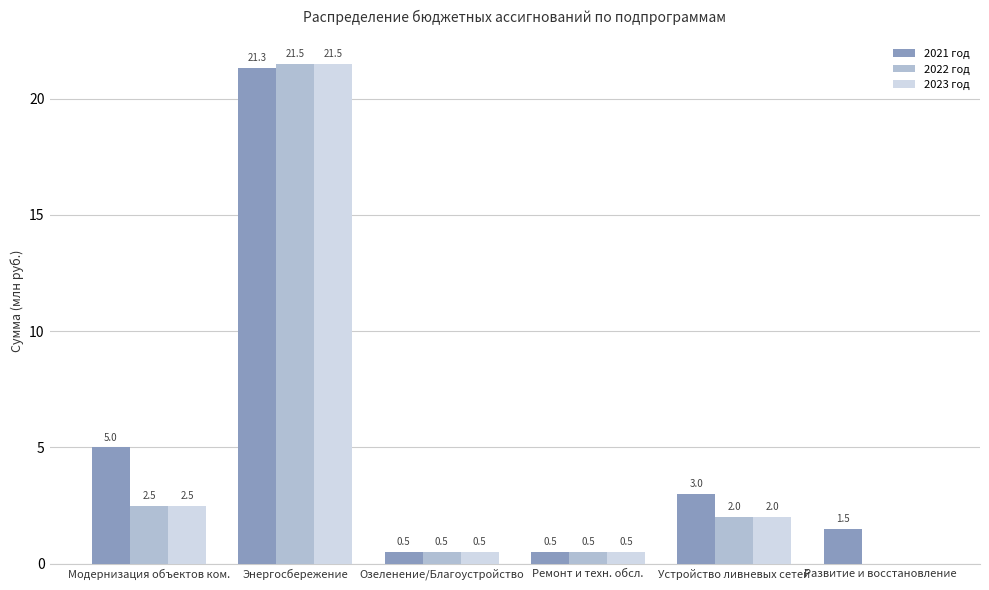

What is the maximum value shown in the chart?

21.5